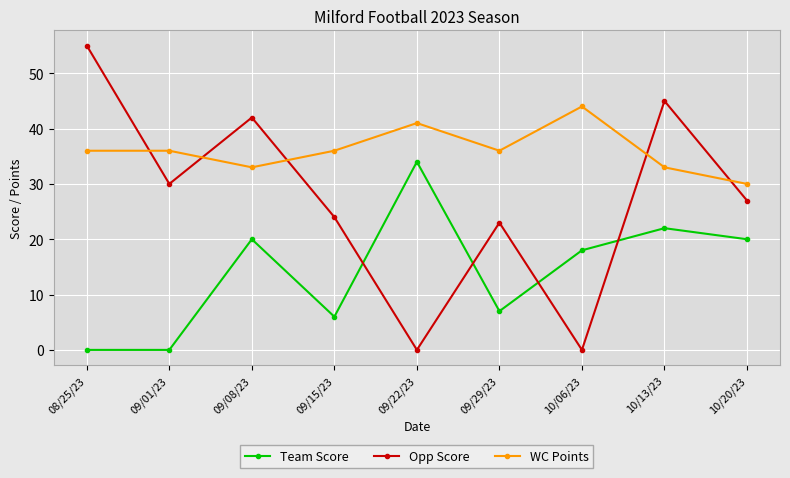

Does the chart display data point markers on the line(s)?

Yes